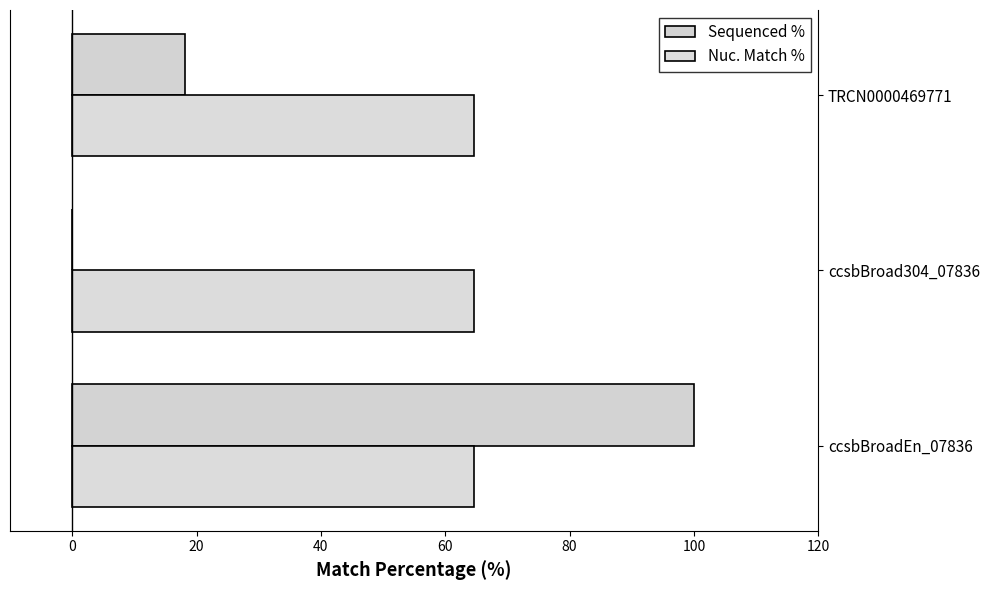

Count the number of data series in this chart.

2